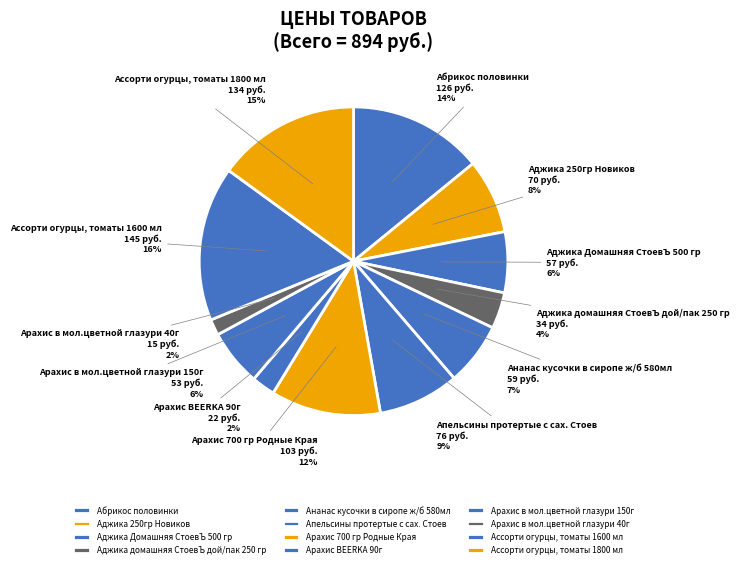

The Абрикос половинки slice represents 14% of the pie. True or false?

True